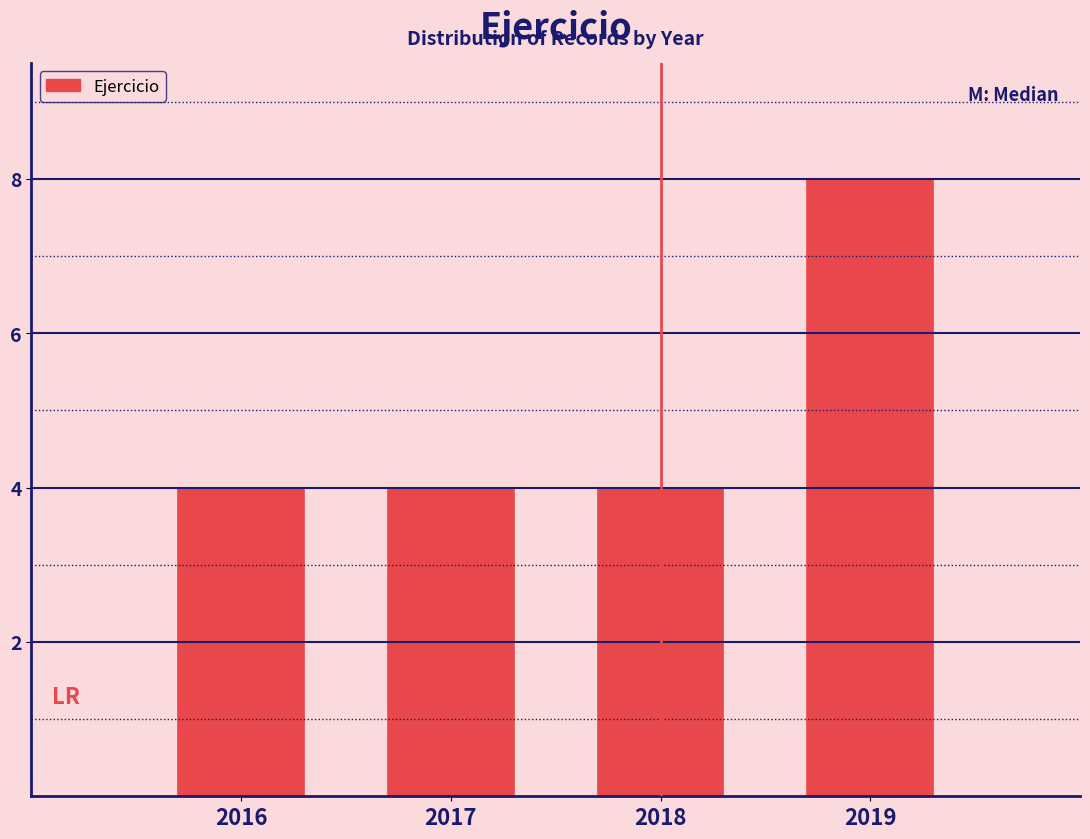

Reading left to right, transcribe all the data shown in this chart.

4	4	4	8